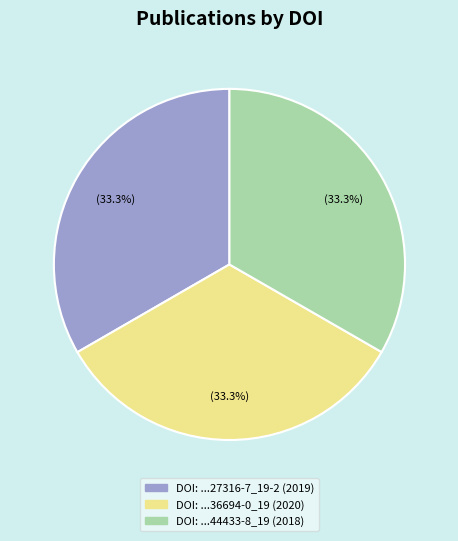

Count the number of slices in the pie.

3